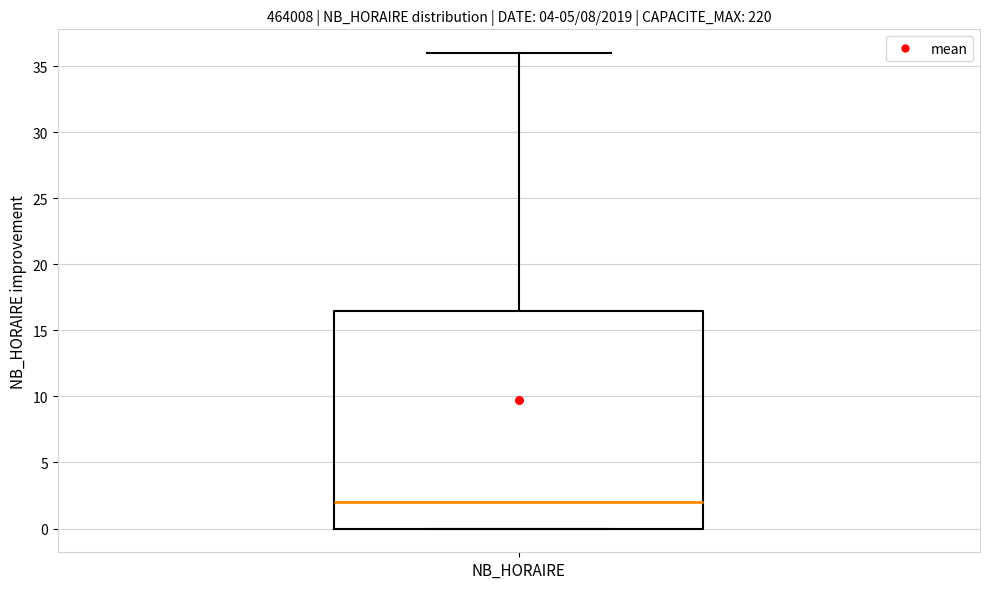

Where is the upper edge of the box for NB_HORAIRE on the y-axis? The values are not printed on the chart, so give them approximately, as read against the axis.

16.5